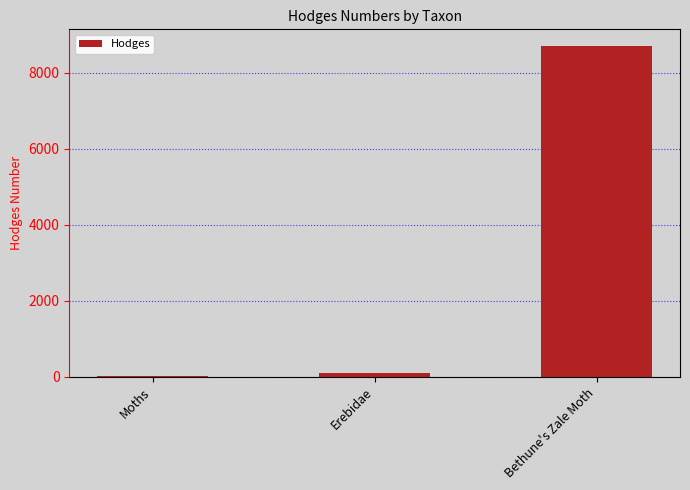

Between Bethune's Zale Moth and Moths, which is larger?

Bethune's Zale Moth